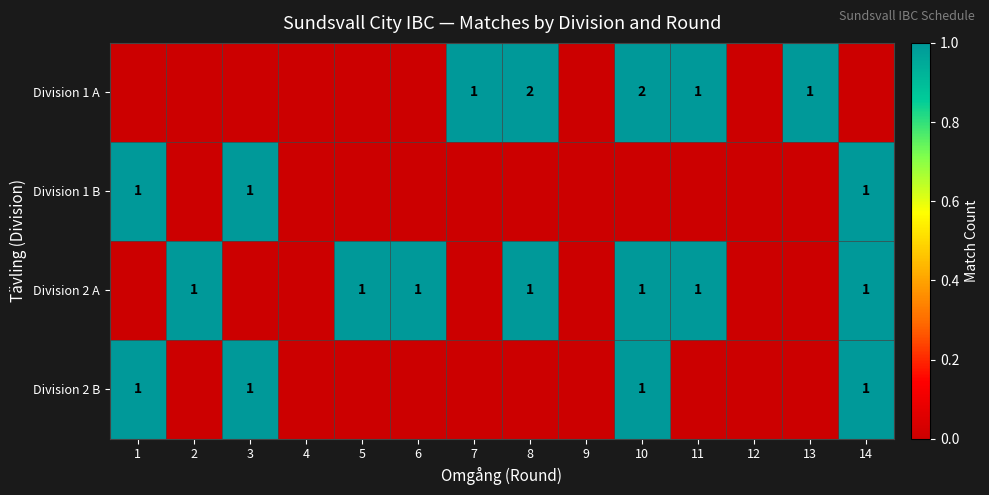

True or false: Division 2 A has a value of 2 at 14.

False